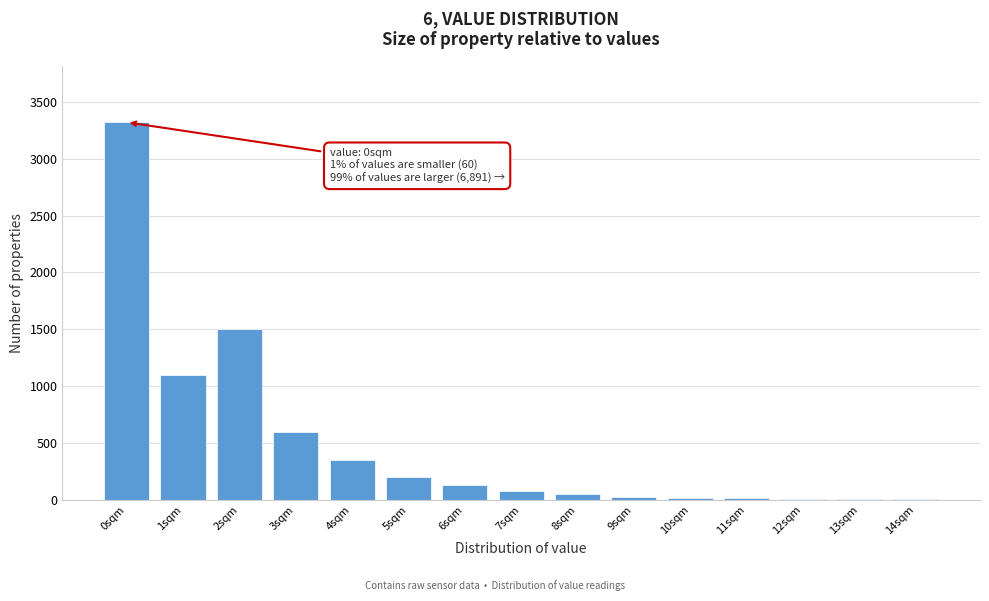

What is the sum of all values?

7418